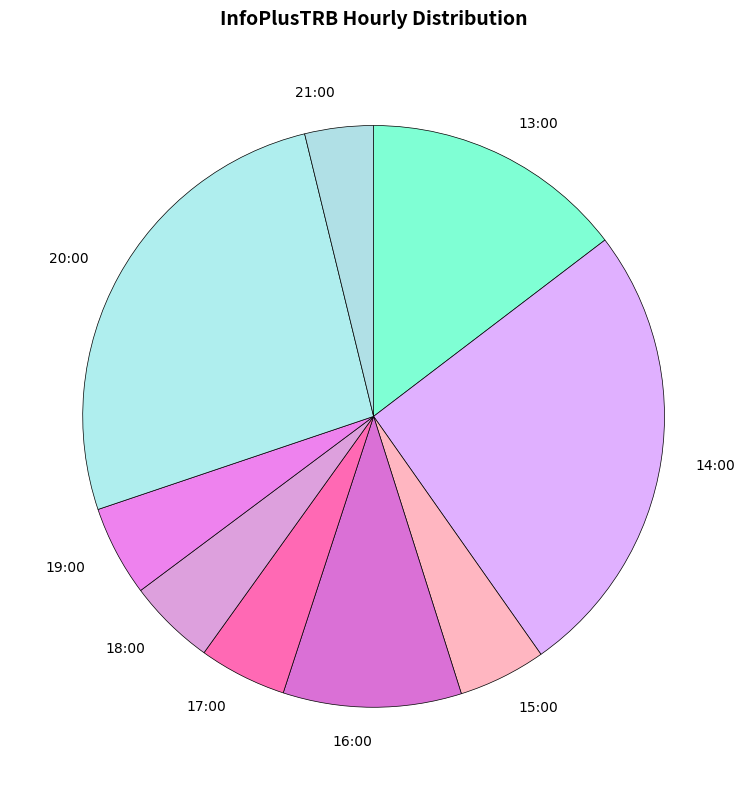

Do 14:00 and 15:00 together represent more than half of the pie?

No